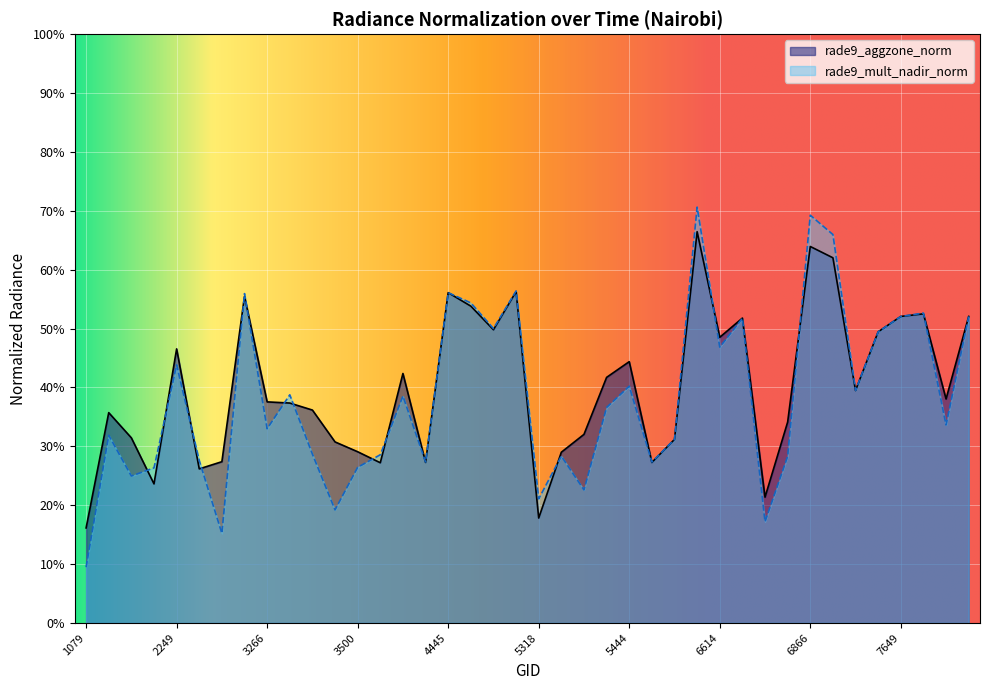

At which category does rade9_aggzone_norm reach its first local valley?

2123